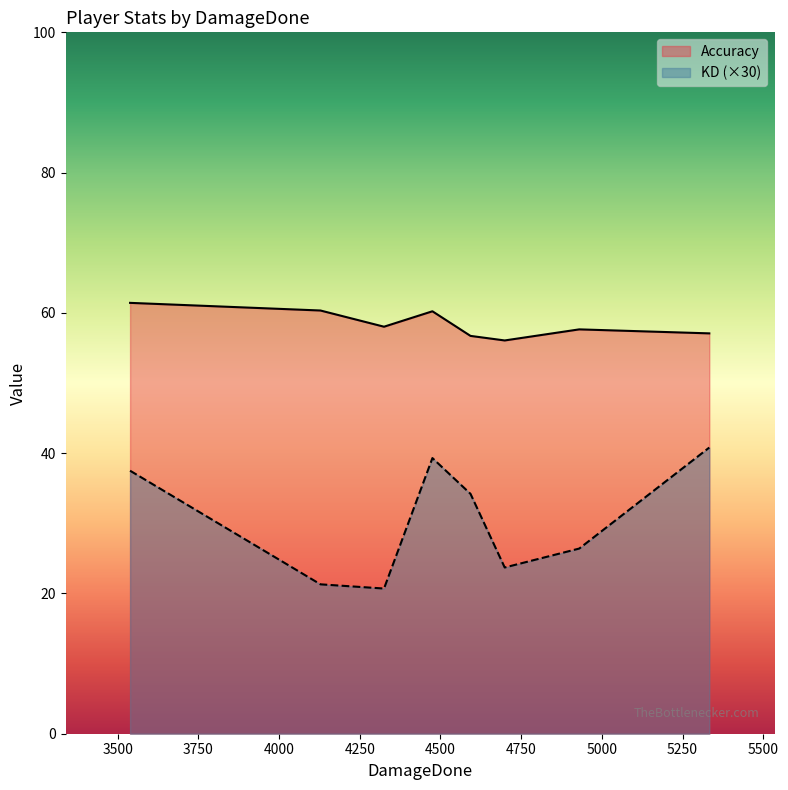

What is the difference between the maximum and minimum values in the Accuracy series?

5.4